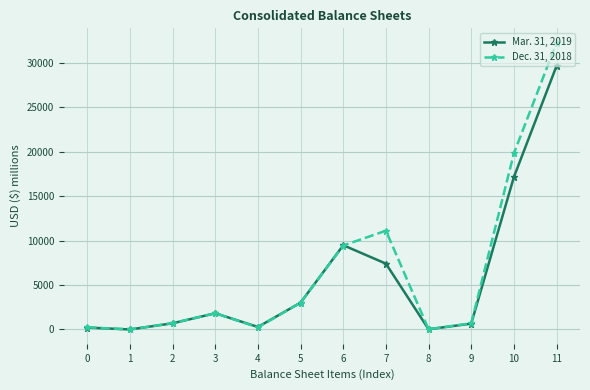

How many data points does each series have?

12